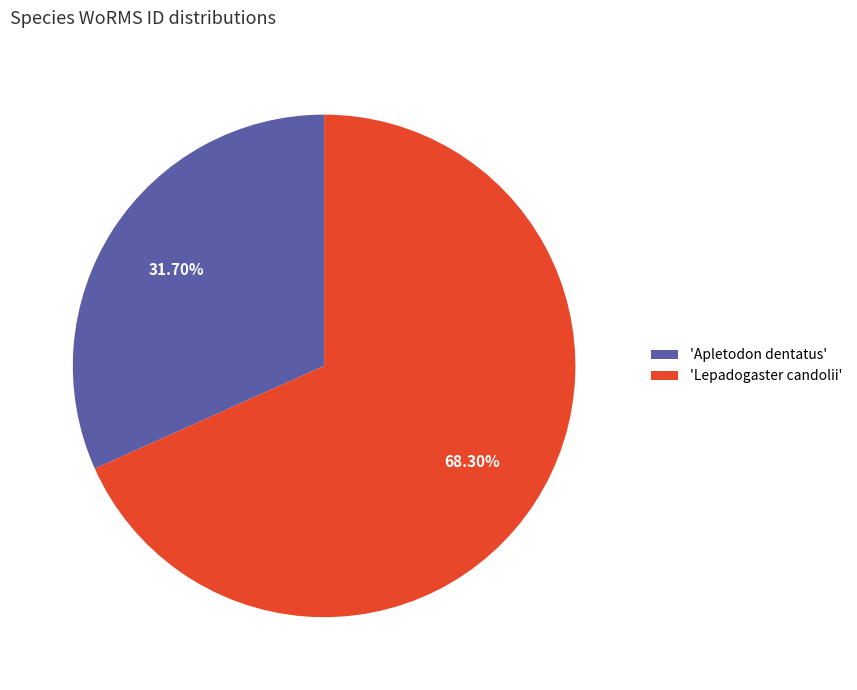

Rank the categories by value from highest to lowest.

'Lepadogaster candolii', 'Apletodon dentatus'